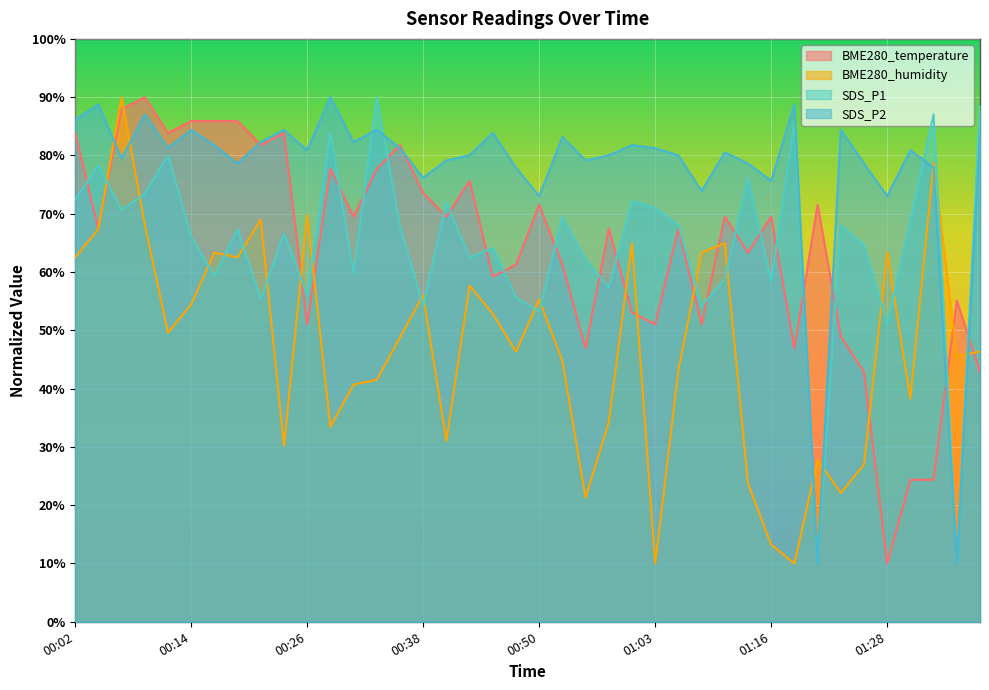

What is the greatest value displayed?

90.0